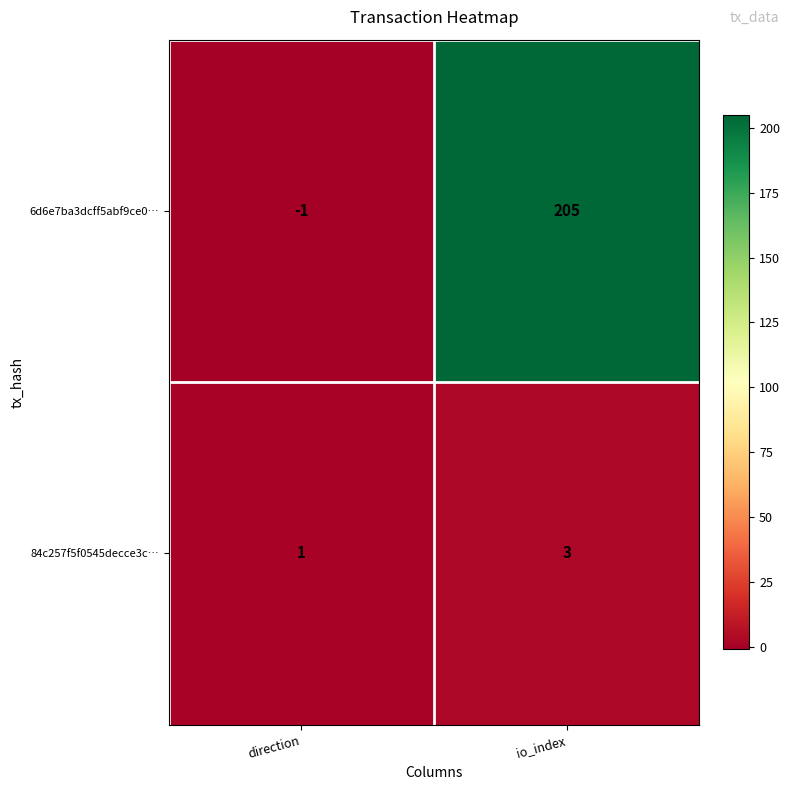

How many distinct data groups are displayed?

2